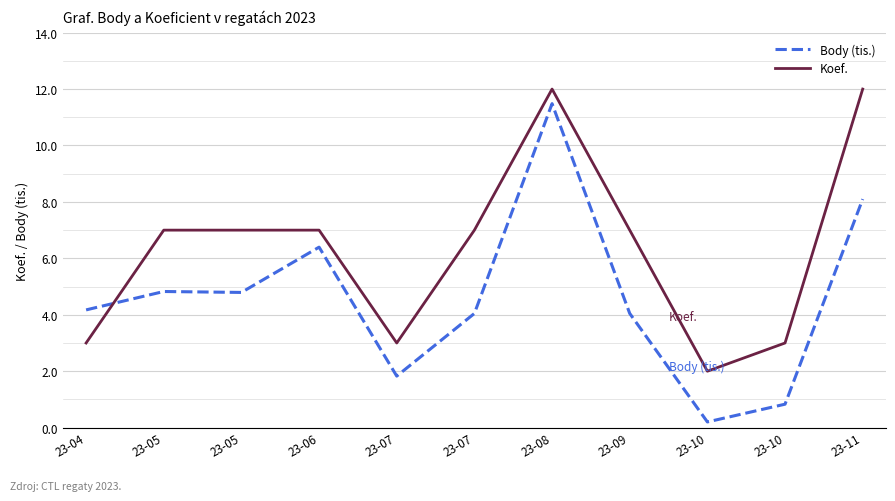

What is the difference between the second highest and minimum values in the Body (tis.) series?

7.9